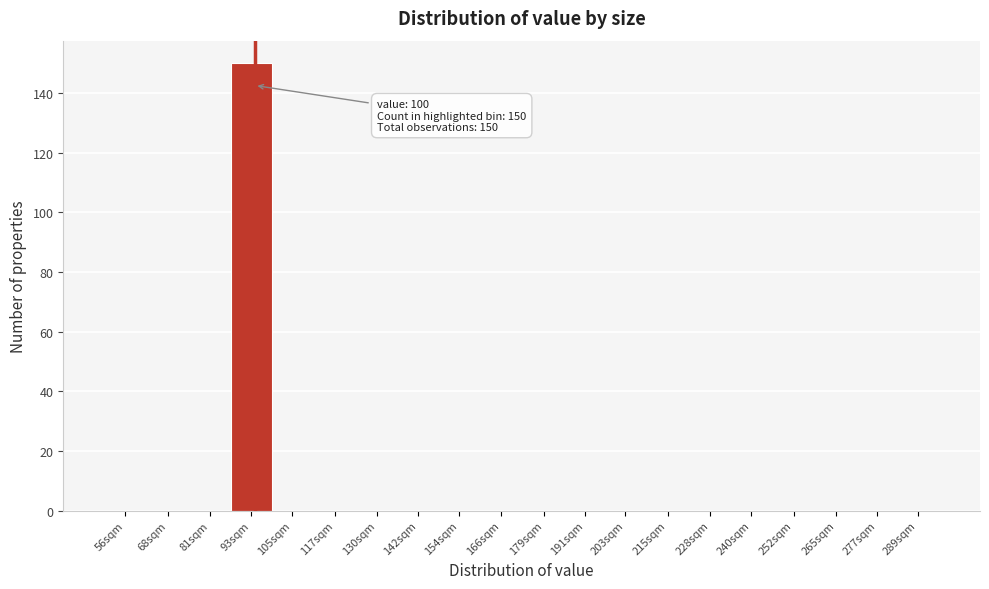

Reading left to right, what are all the values shown in this chart?

56sqm=0	68sqm=0	81sqm=0	93sqm=150	105sqm=0	117sqm=0	130sqm=0	142sqm=0	154sqm=0	166sqm=0	179sqm=0	191sqm=0	203sqm=0	215sqm=0	228sqm=0	240sqm=0	252sqm=0	265sqm=0	277sqm=0	289sqm=0